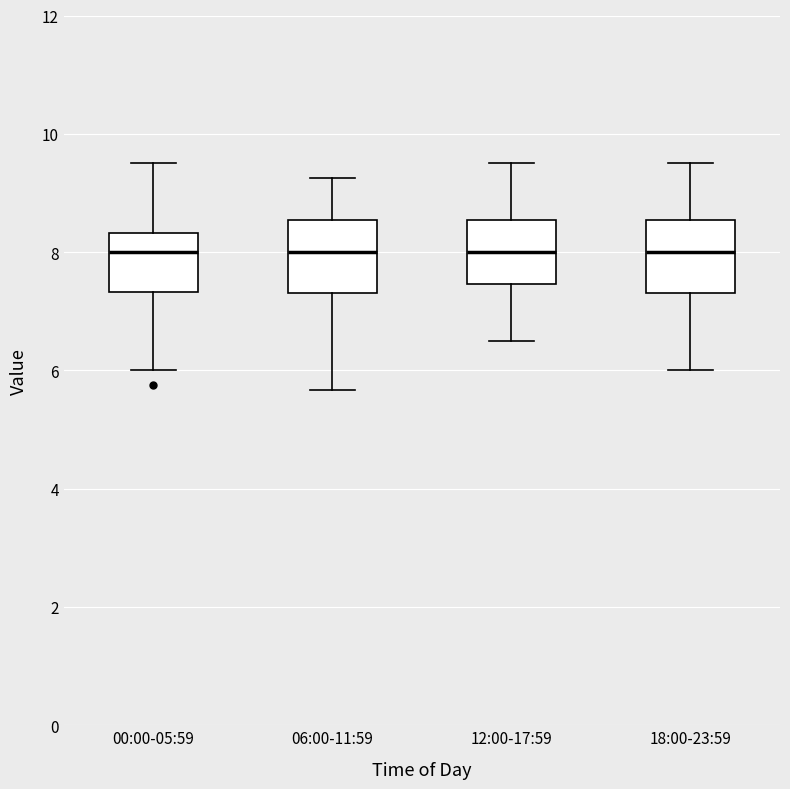

Reading left to right, transcribe this box plot: for each box, give where its median line is, the range the box spans, and where its two whiskers end, as read against the y-axis. The values are not printed on the chart, so give them approximately, as read against the axis.

00:00-05:59: median 8.0, box 7.4 to 8.4, whiskers 6.0 to 9.6
06:00-11:59: median 8.0, box 7.4 to 8.6, whiskers 5.6 to 9.2
12:00-17:59: median 8.0, box 7.4 to 8.6, whiskers 6.6 to 9.6
18:00-23:59: median 8.0, box 7.4 to 8.6, whiskers 6.0 to 9.6